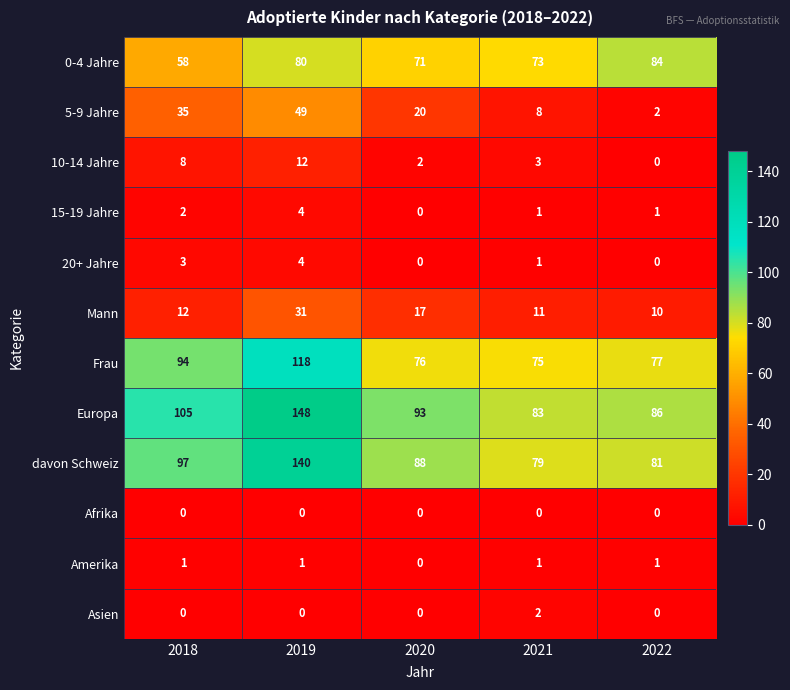

What is the difference between the highest and lowest values at 2022?

86